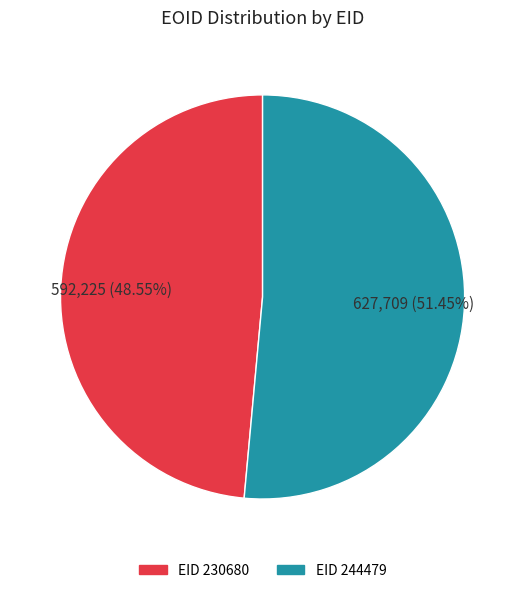

Which category has the smallest portion of the pie?

EID 230680